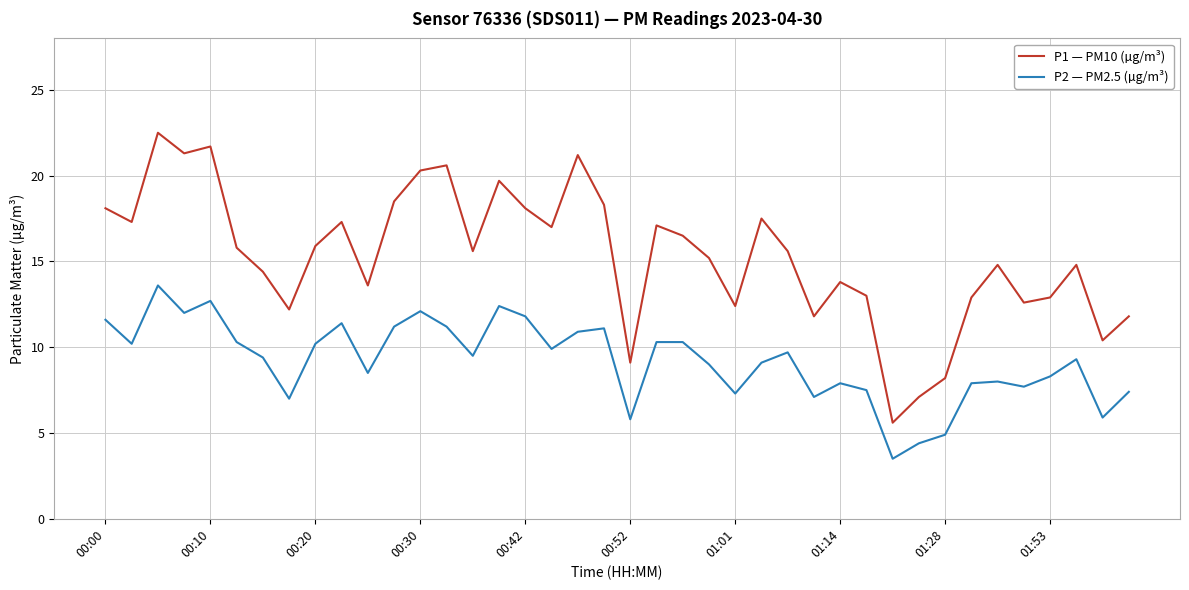

What are all the series names shown in the legend?

P1 — PM10 (µg/m³), P2 — PM2.5 (µg/m³)